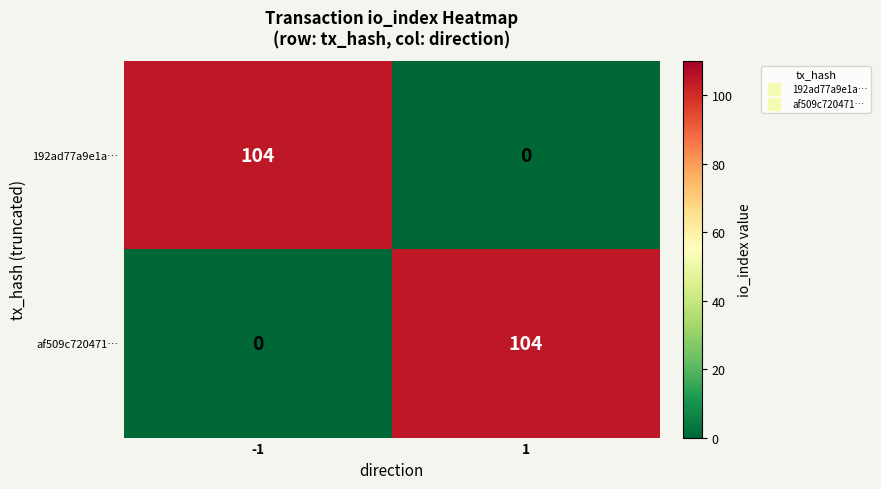

What is the average value of the af509c720471… series?

52